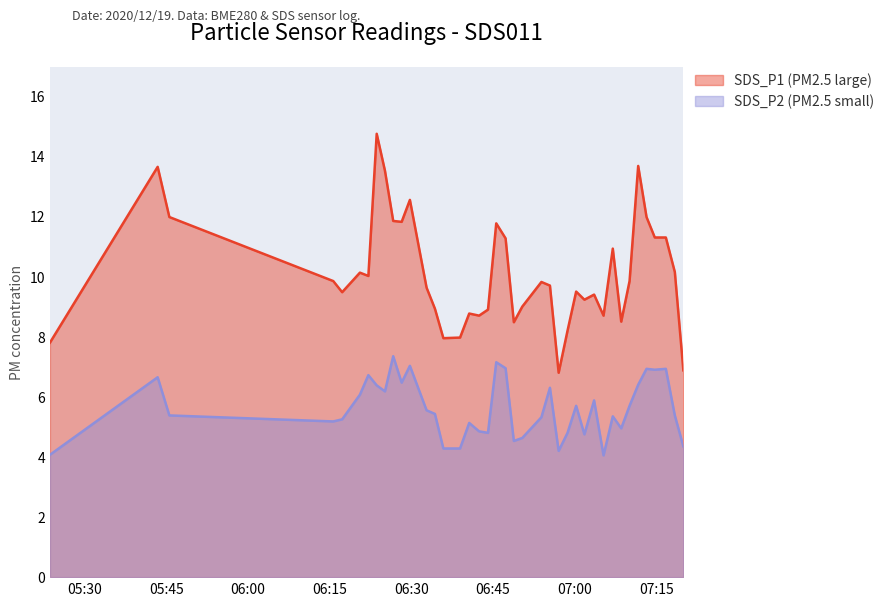

What is the greatest value displayed?

14.8